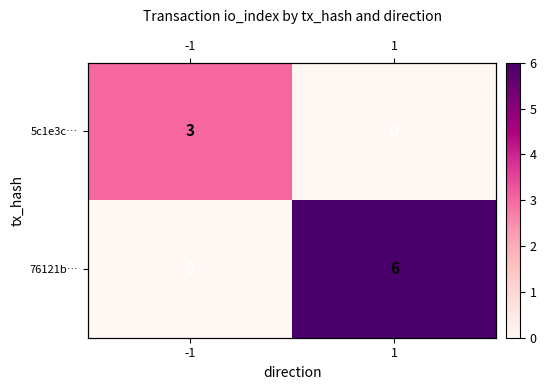

Which series has the largest total across all categories?

76121b…